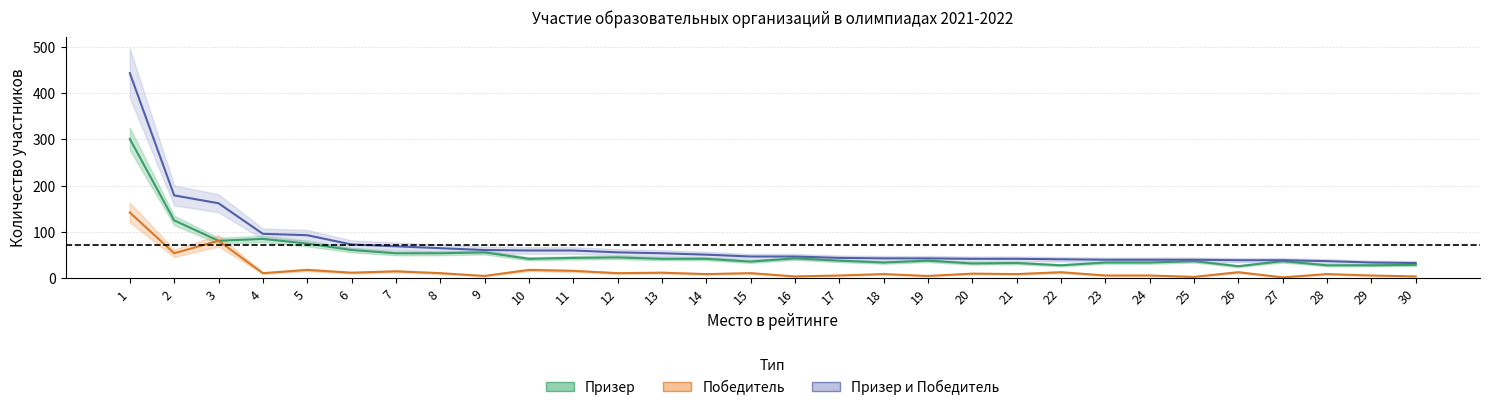

What is the maximum value for Призер?

301